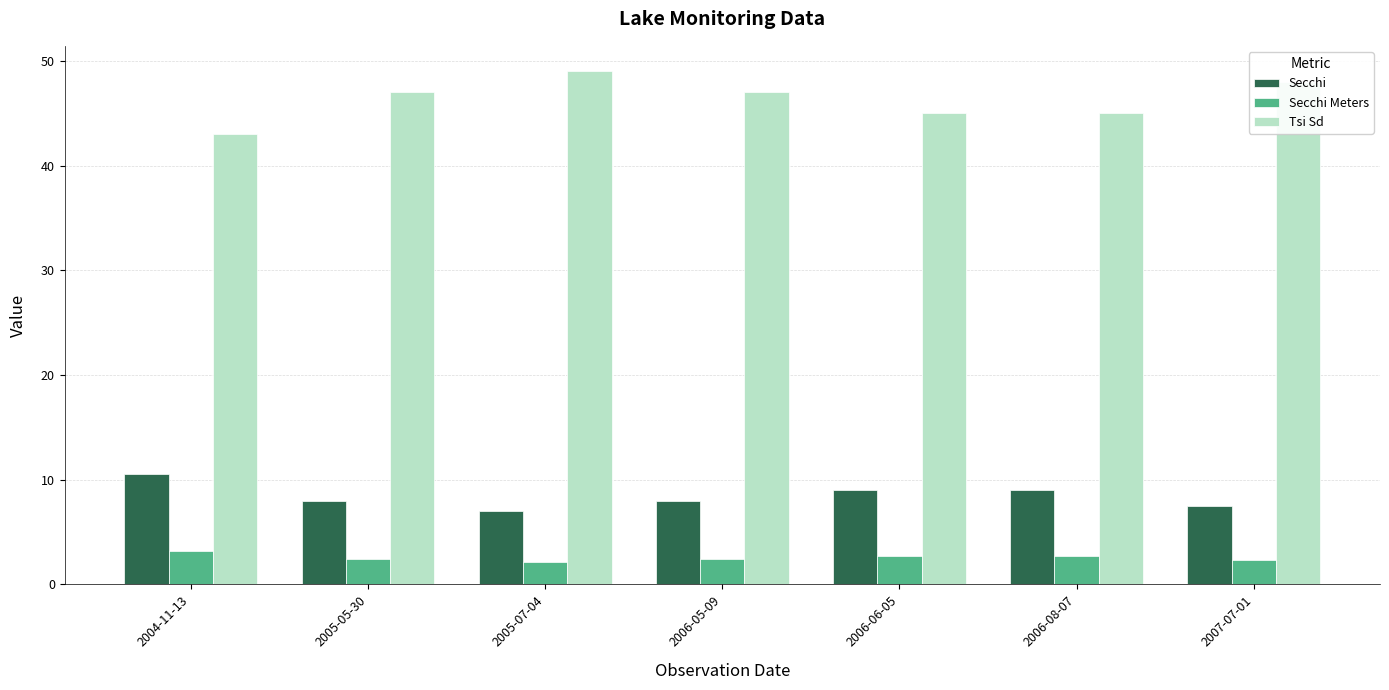

Is the value of Secchi at 2006-08-07 greater than the value of Tsi Sd at 2006-05-09?

No